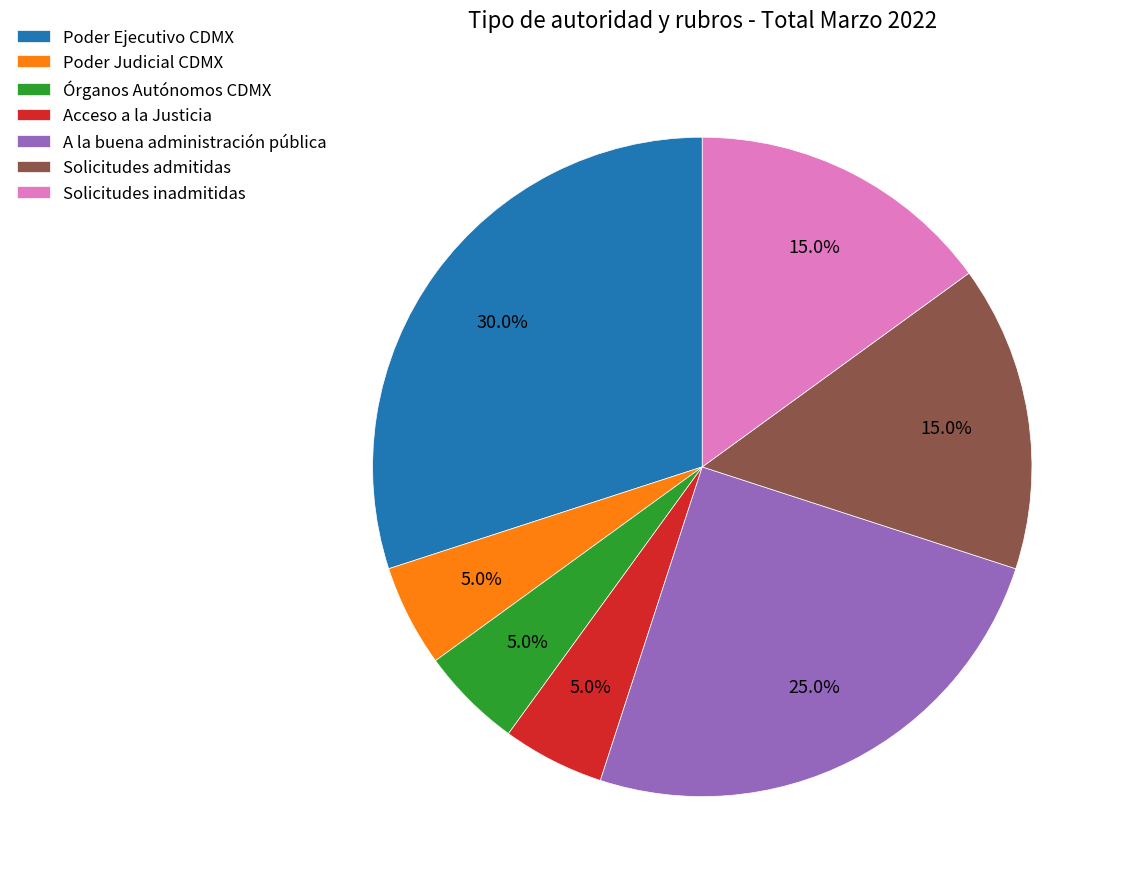

Which has a higher value, Poder Judicial CDMX or A la buena administración pública?

A la buena administración pública